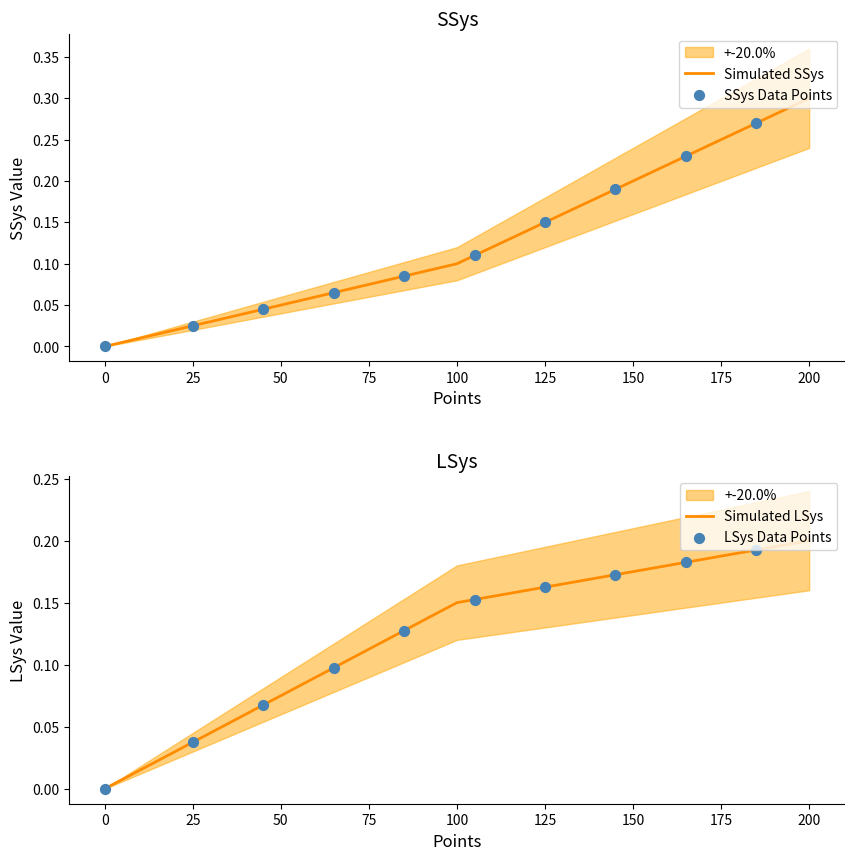

At how many categories does at least one series exceed 0?

39